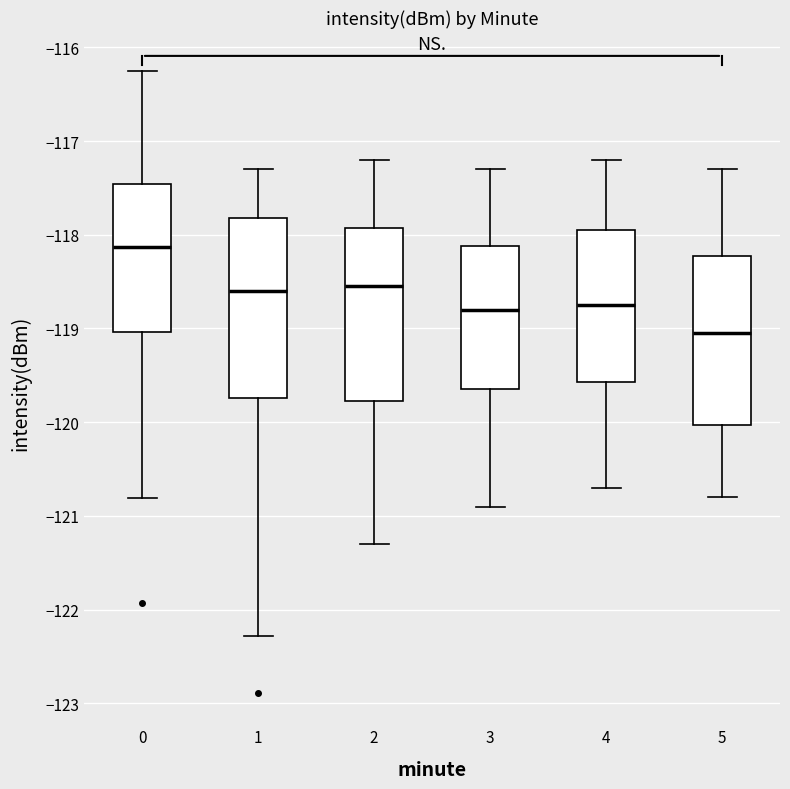

Reading left to right, transcribe this box plot: for each box, give where its median line is, the range the box spans, and where its two whiskers end, as read against the y-axis. The values are not printed on the chart, so give them approximately, as read against the axis.

0: median -118.1, box -119.0 to -117.5, whiskers -120.8 to -116.3
1: median -118.6, box -119.7 to -117.8, whiskers -122.3 to -117.3
2: median -118.5, box -119.8 to -117.9, whiskers -121.3 to -117.2
3: median -118.8, box -119.6 to -118.1, whiskers -120.9 to -117.3
4: median -118.7, box -119.6 to -117.9, whiskers -120.7 to -117.2
5: median -119.0, box -120.0 to -118.2, whiskers -120.8 to -117.3